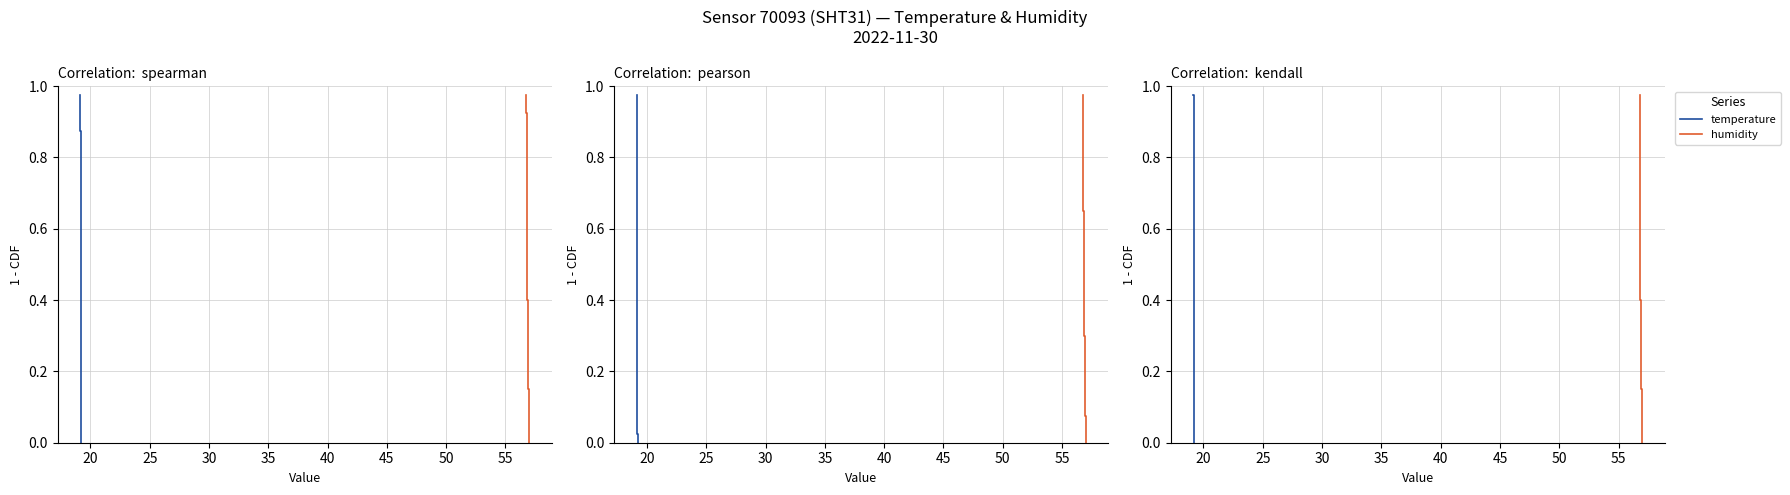

How many data points in humidity are above 0?

39